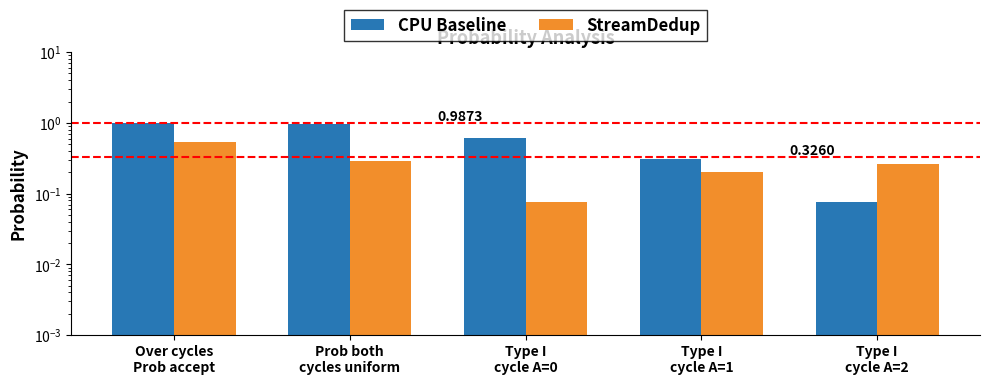

What is the label of the 5th bar from the left?

Type I
cycle A=2